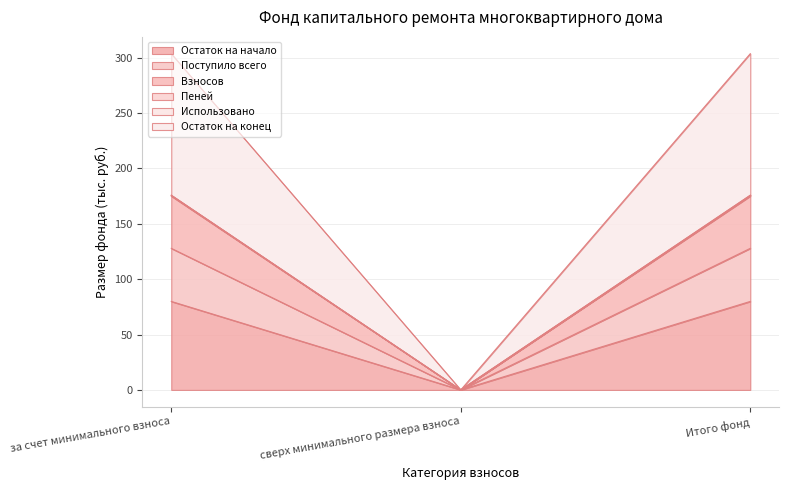

The Остаток на конец series shows 303.6 at за счет минимального взноса. True or false?

True